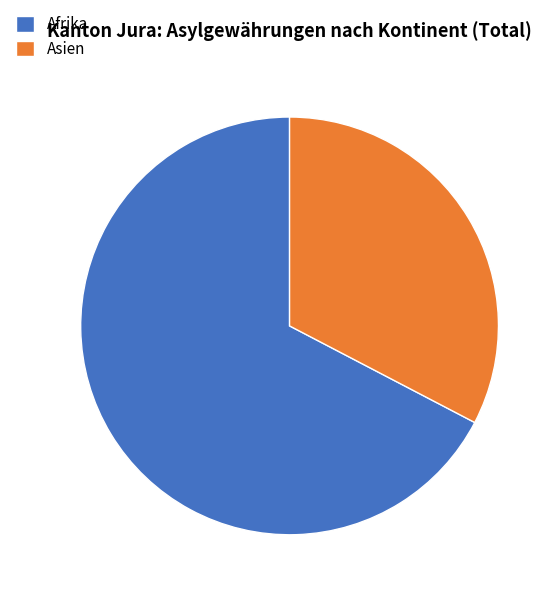

Which slice is the smallest?

Asien